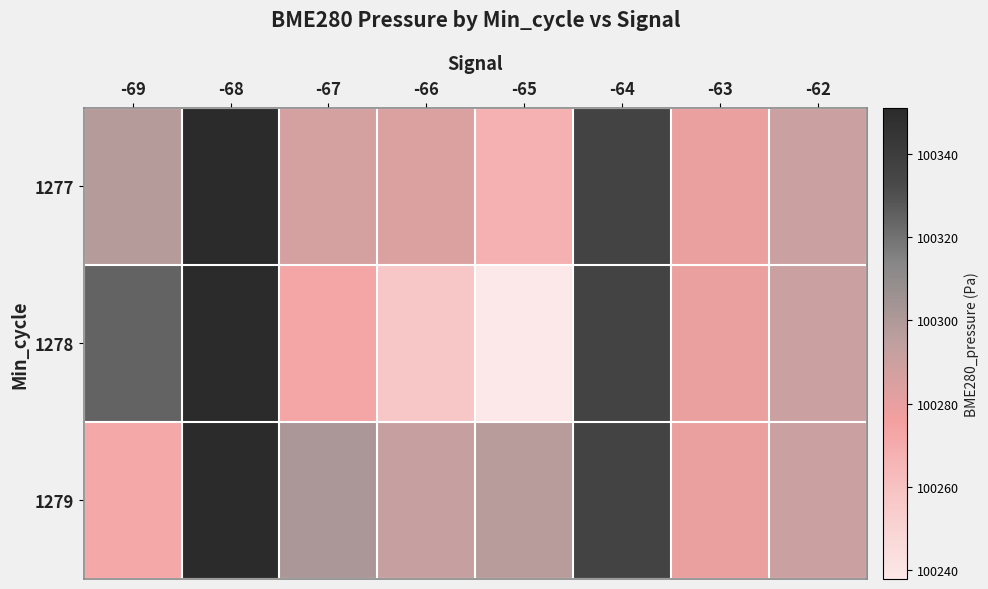

At which category is the sum across all series the highest?

-68